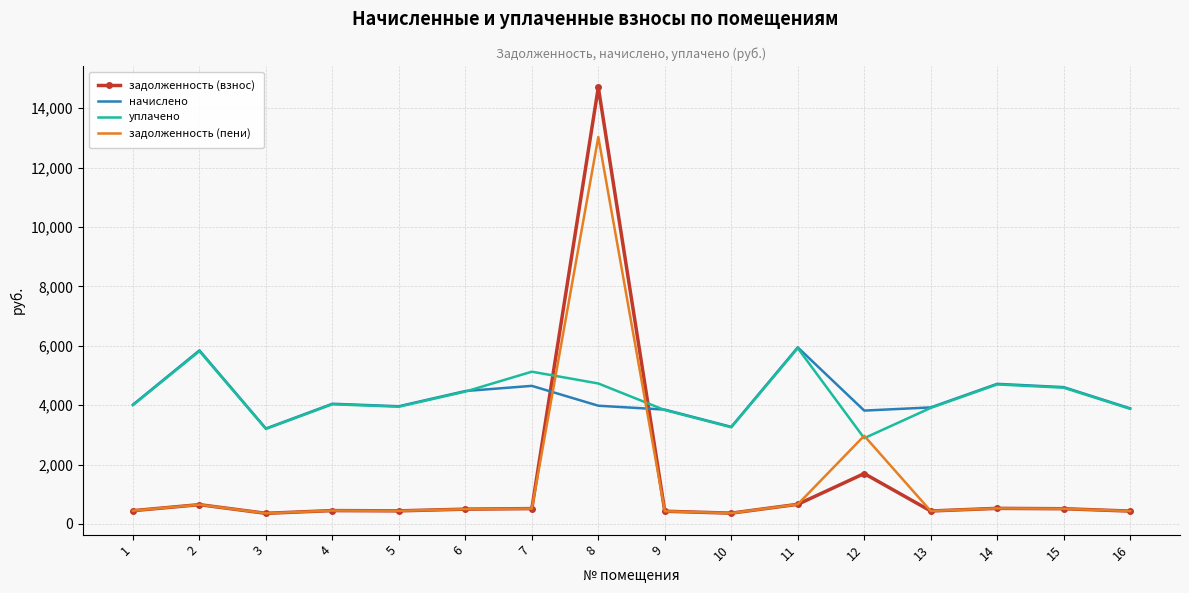

Where is the first local minimum for уплачено?

3